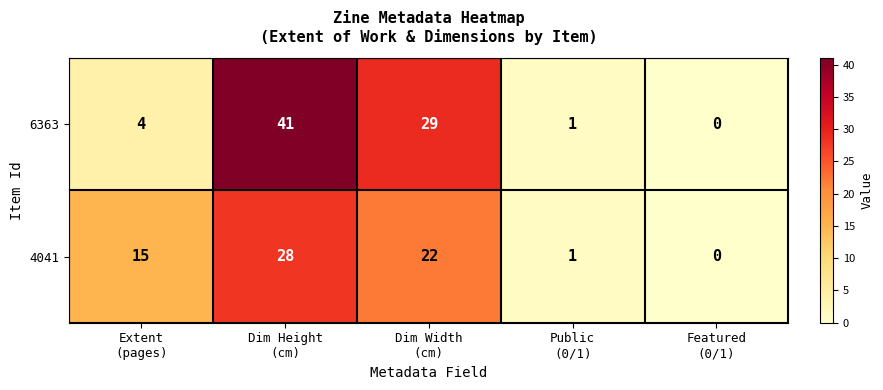

What is the sum of all 6363 values?

75